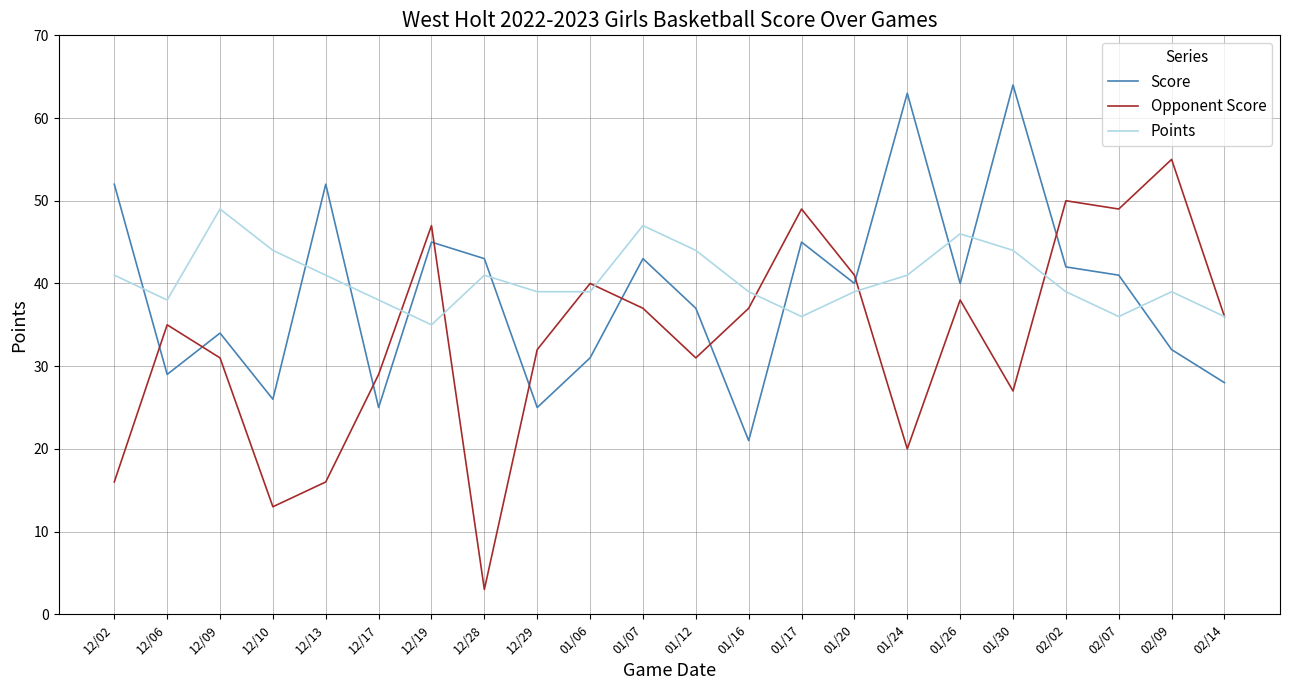

The value of Opponent Score at 12/17 is 29. True or false?

True